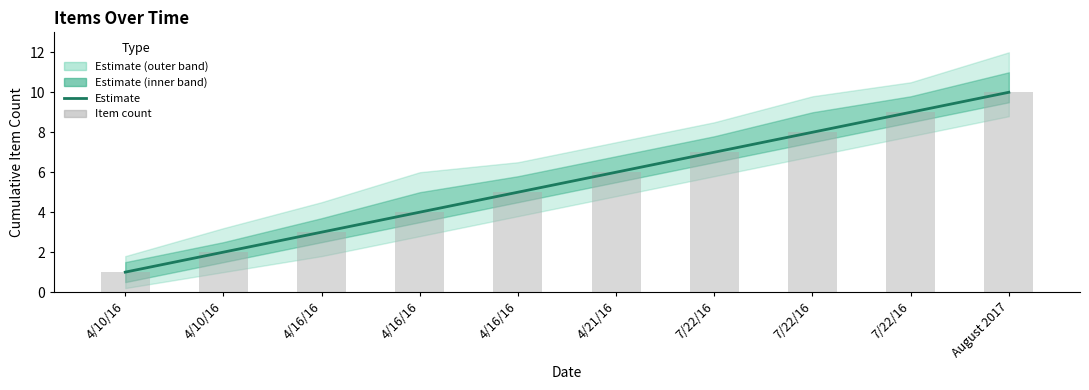

What is the sum of the Estimate values at 7/22/16 and 4/10/16?

11